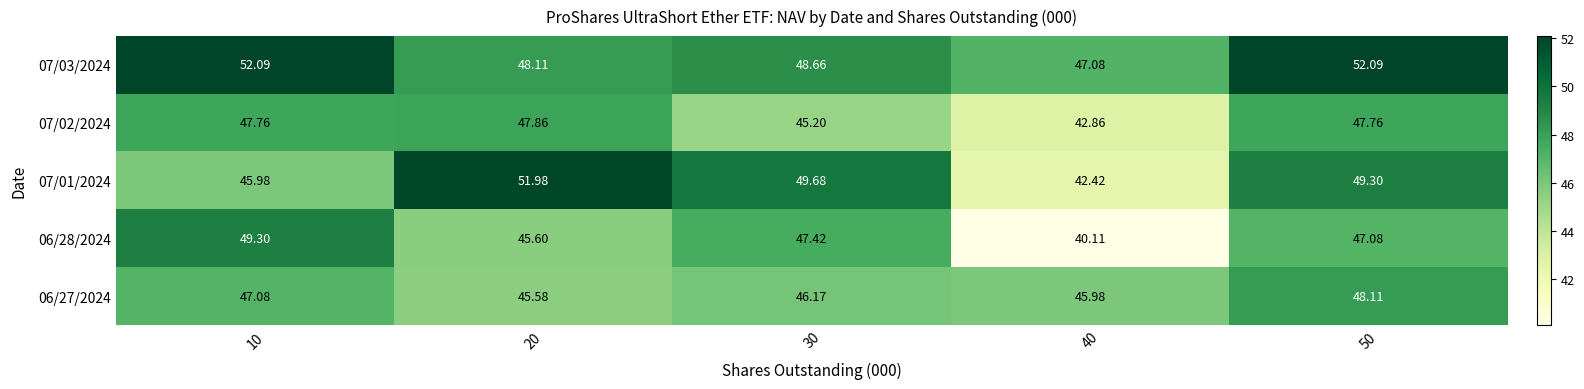

Is the value of 07/03/2024 at 10 greater than the value of 07/01/2024 at 20?

Yes